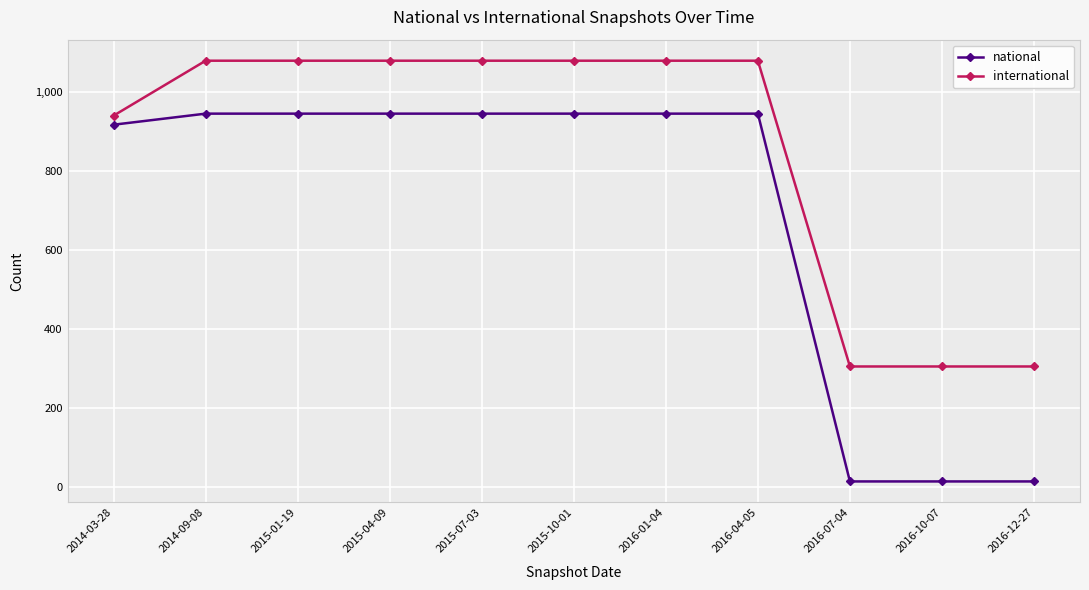

True or false: national and international intersect in this chart.

False